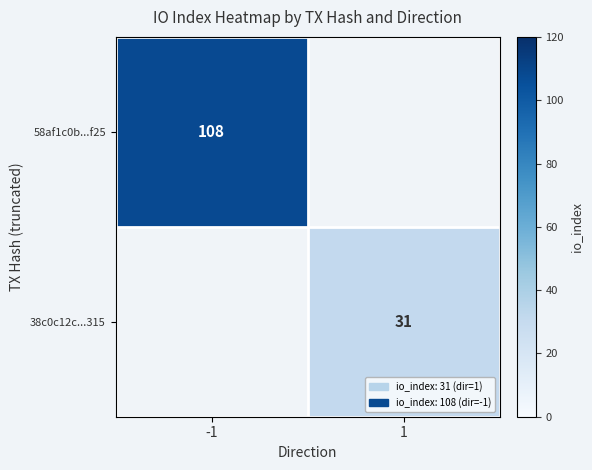

The value of 58af1c0b...f25 at -1 is 108. True or false?

True